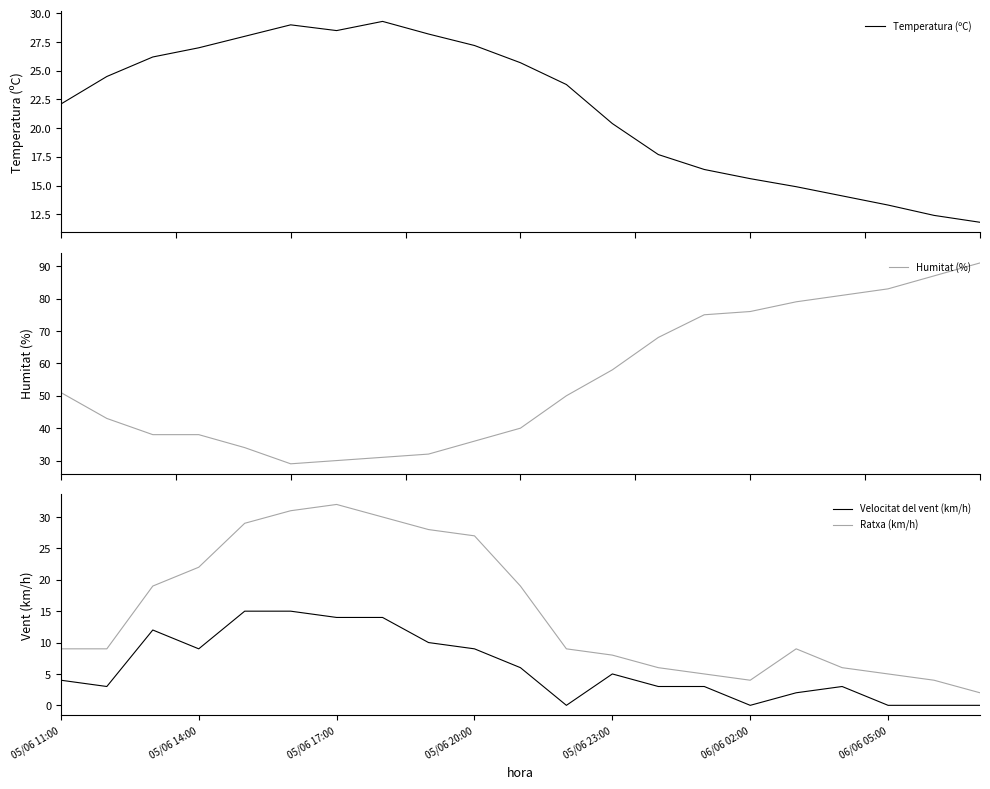

The Ratxa (km/h) series shows 27 at 05/06 20:00. True or false?

True